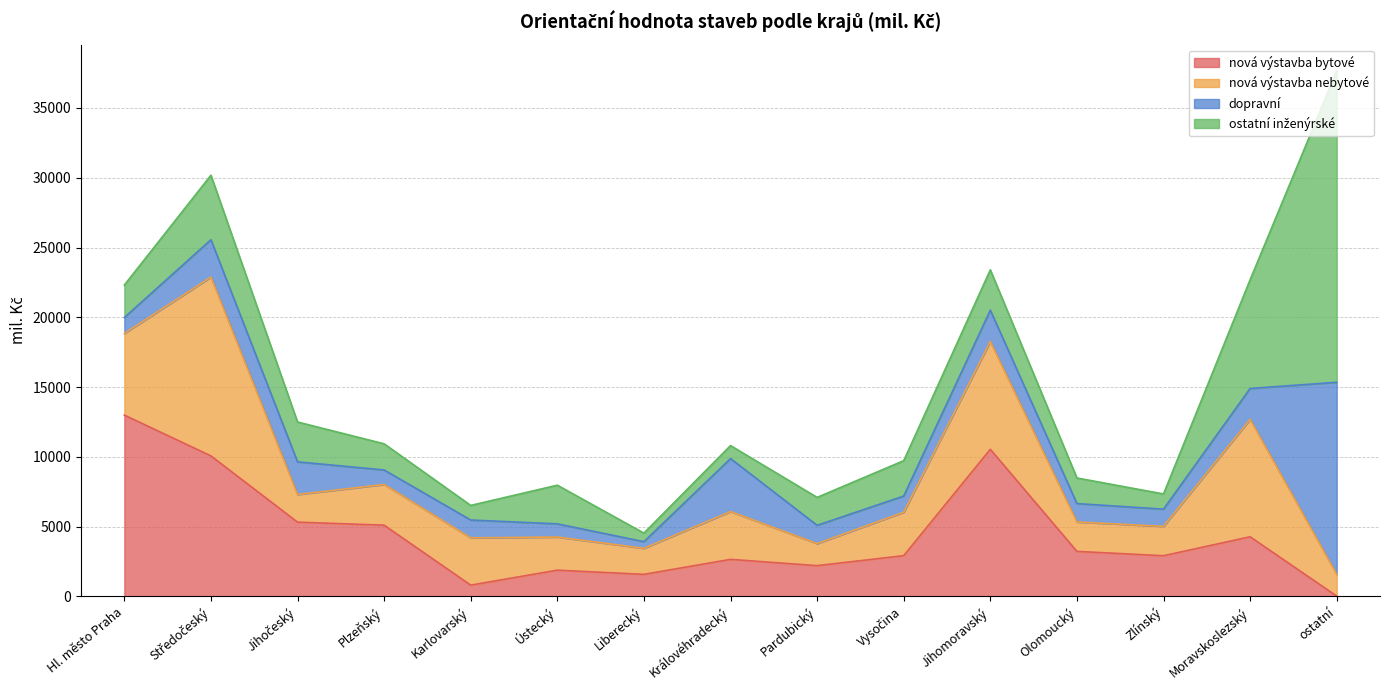

What is the difference between the second highest and minimum values in the nová výstavba bytové series?

10520